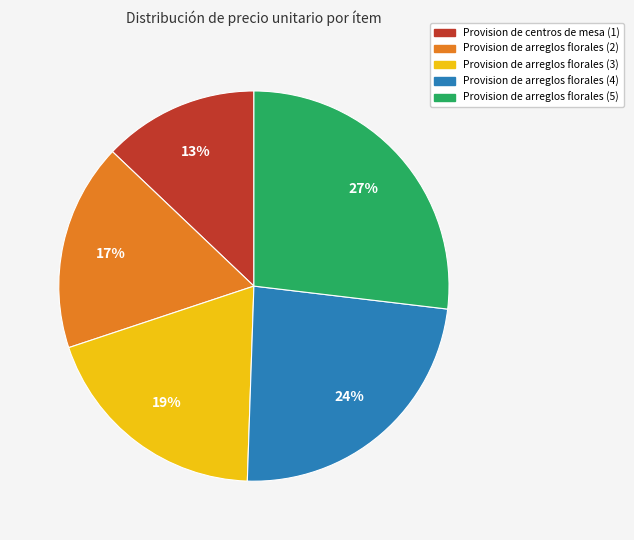

Combined, do Provision de arreglos florales (3) and Provision de arreglos florales (4) account for over 50%?

No